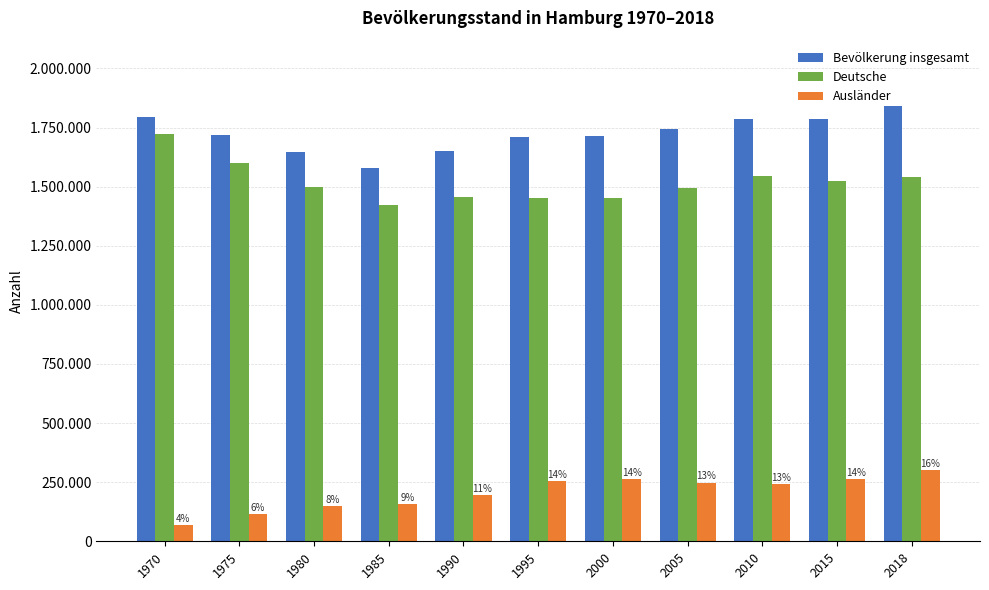

Are the bars horizontal?

No